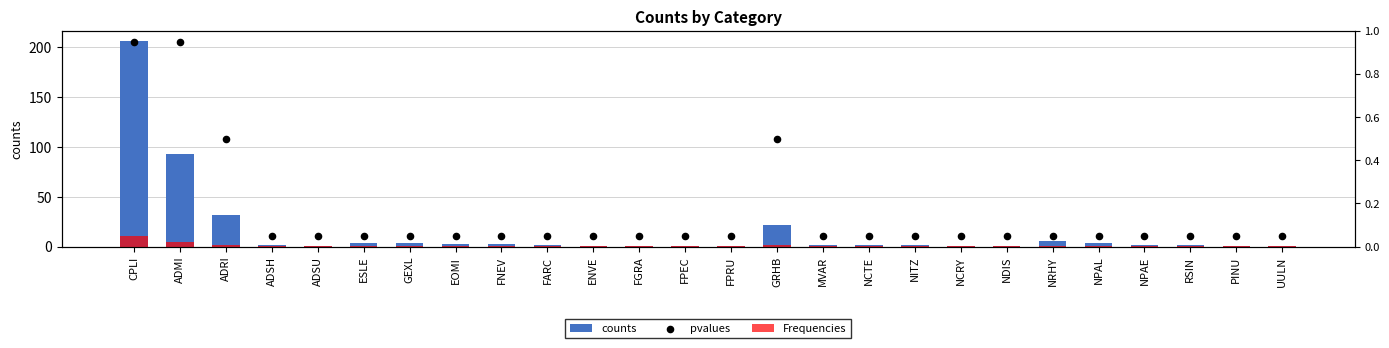

Which series reaches the minimum Y coordinate?

Frequencies